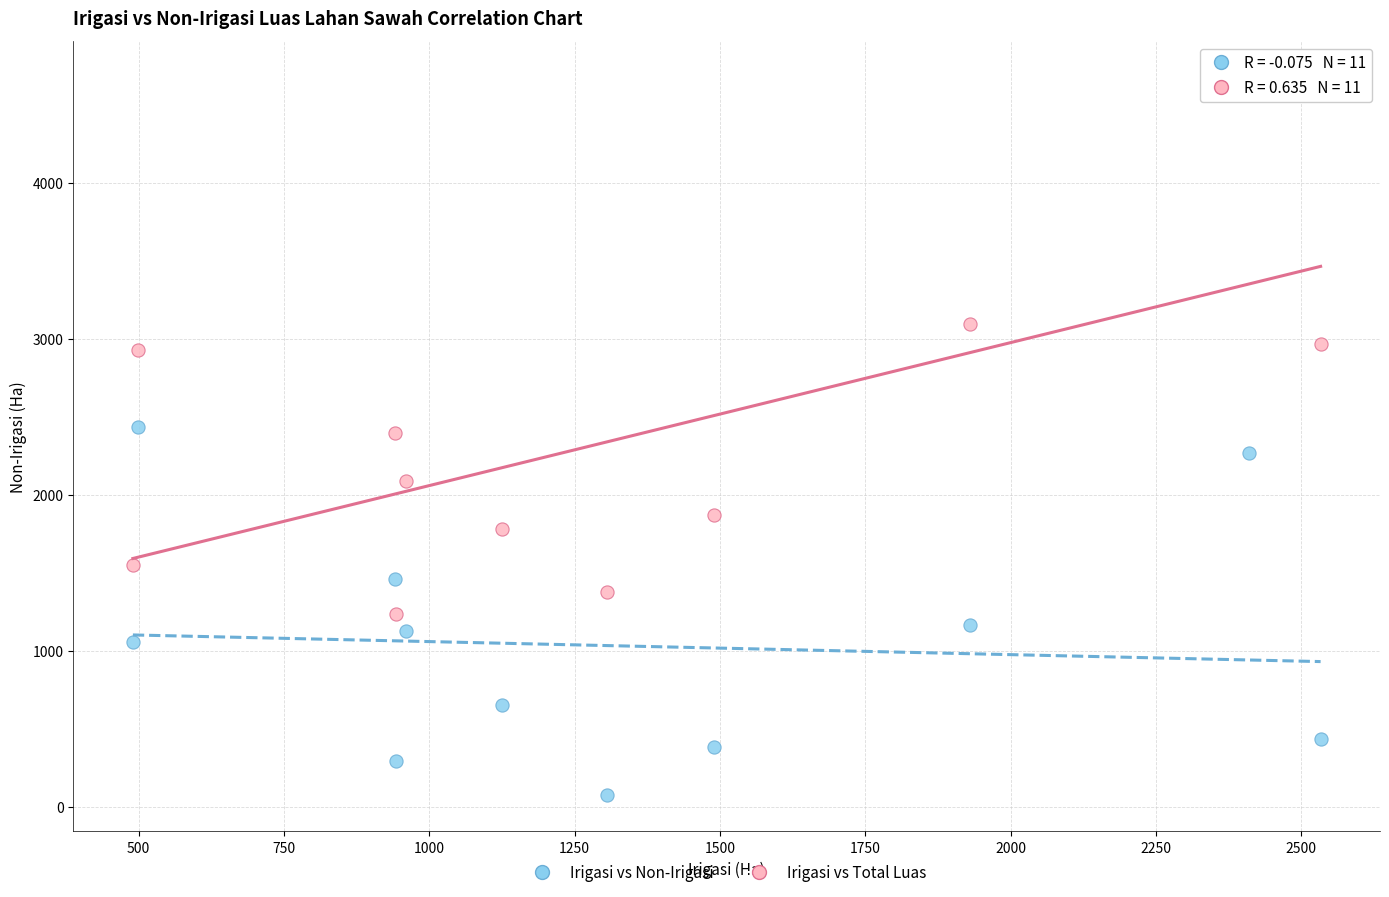

Which series reaches the minimum Y coordinate?

Irigasi vs Non-Irigasi